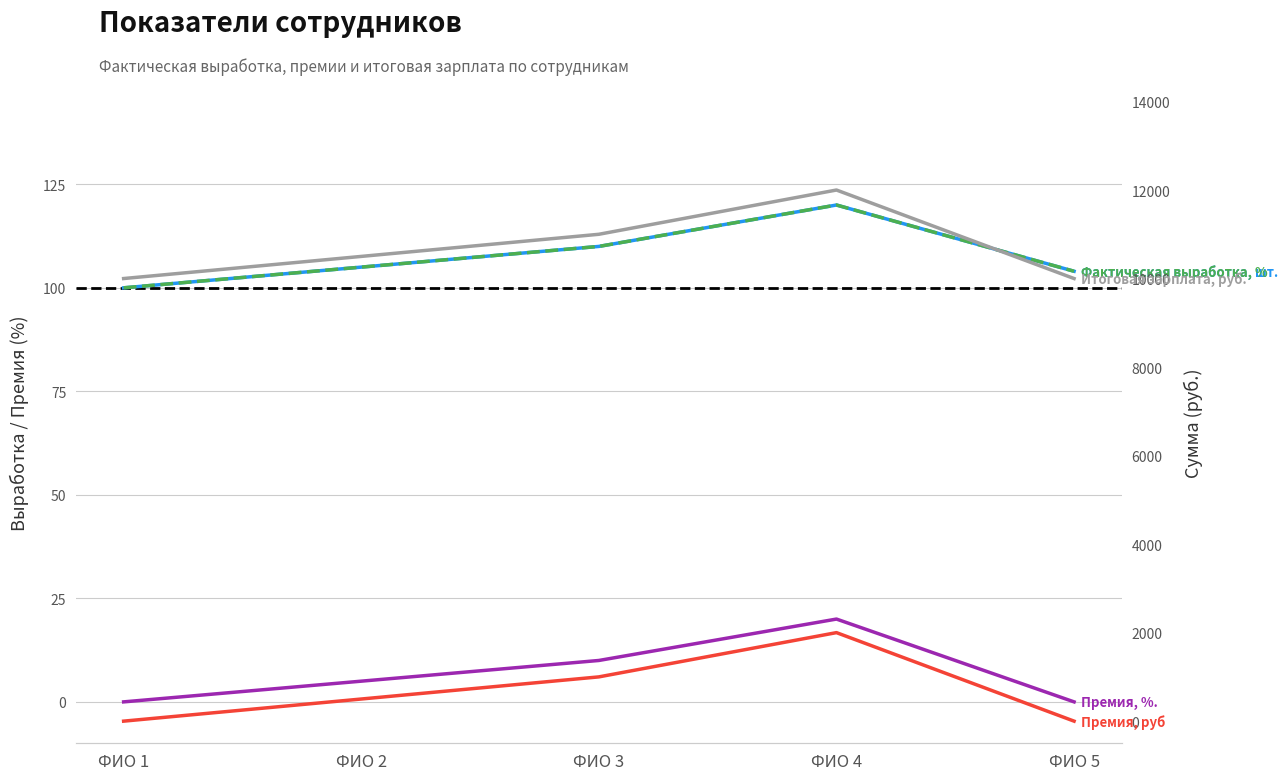

True or false: Итоговая зарплата, руб. has a value of 16308 at ФИО 4.

False